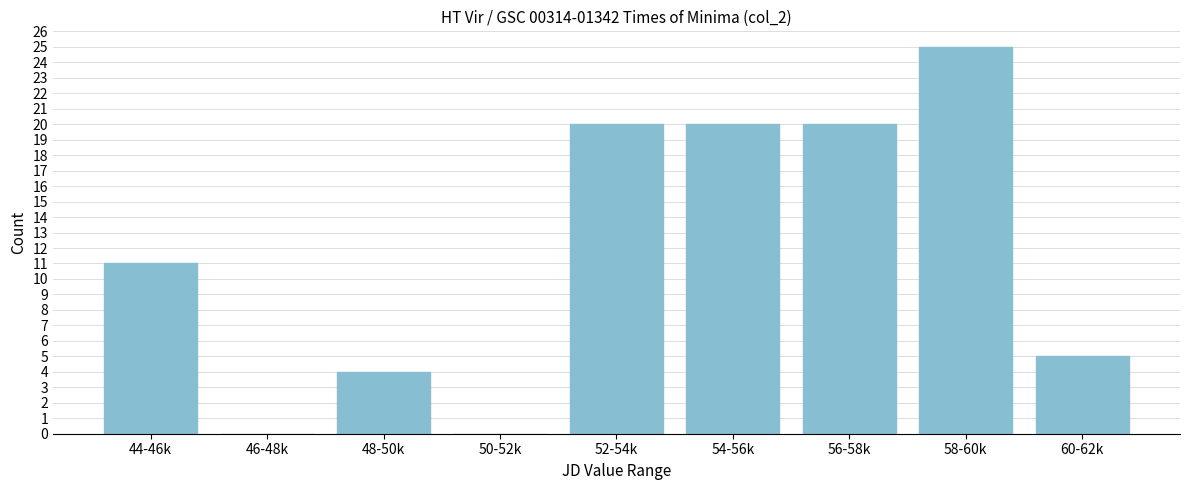

Reading left to right, extract all data points from this chart.

44-46k=11	46-48k=0	48-50k=4	50-52k=0	52-54k=20	54-56k=20	56-58k=20	58-60k=25	60-62k=5